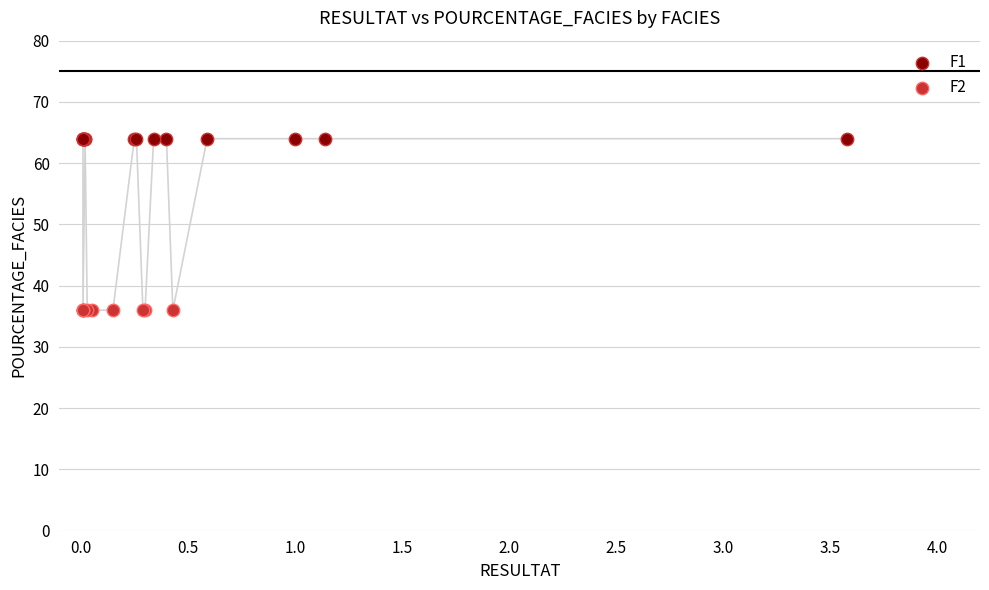

Which series reaches the maximum Y coordinate?

F1